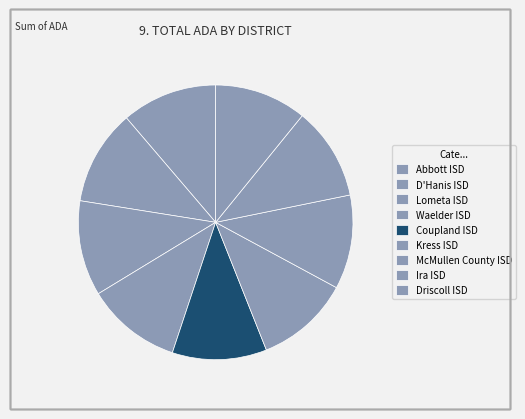

Combined, do D'Hanis ISD and Abbott ISD account for over 50%?

No